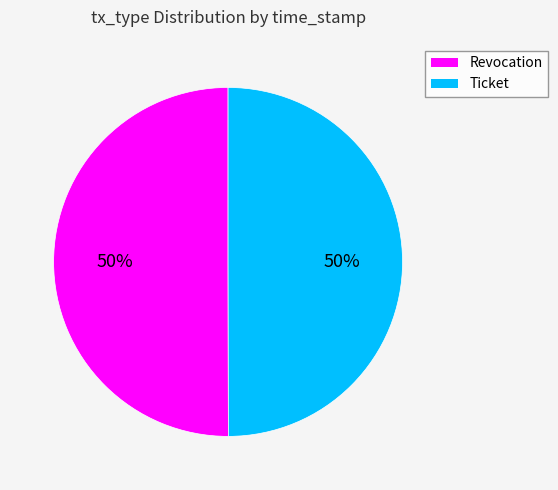

To the nearest percent, what is the combined percentage of Ticket and Revocation?

100%